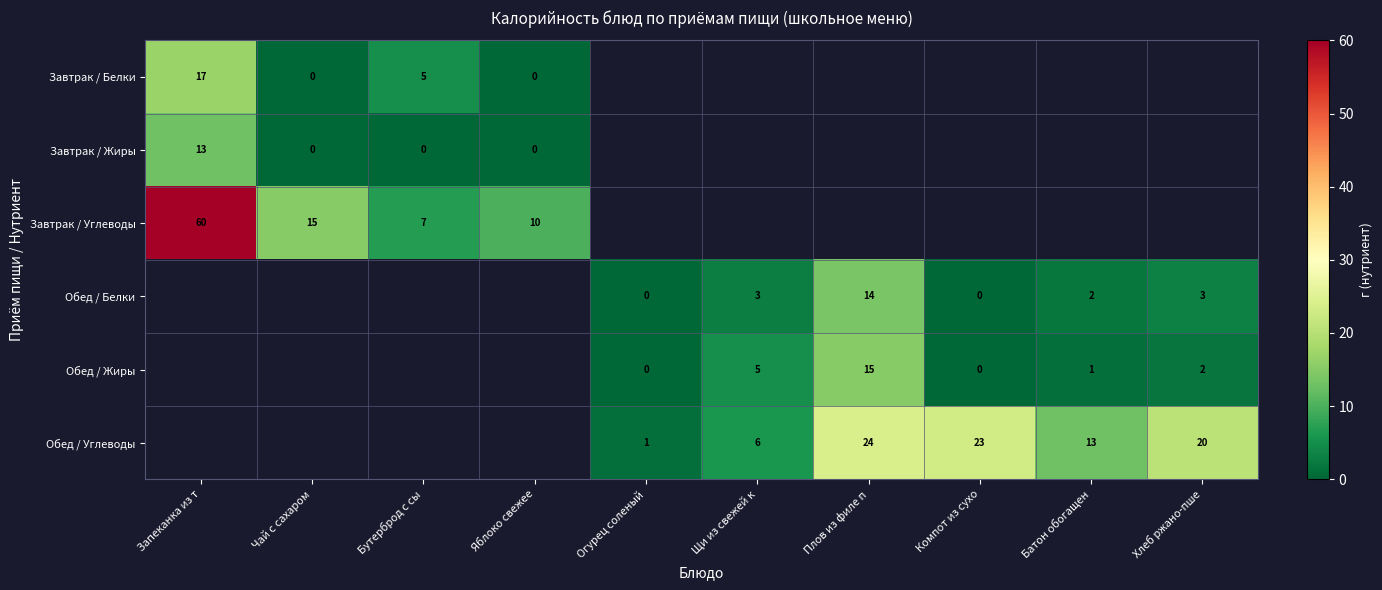

Is it true that Завтрак / Жиры equals 13 at Запеканка из т?

True